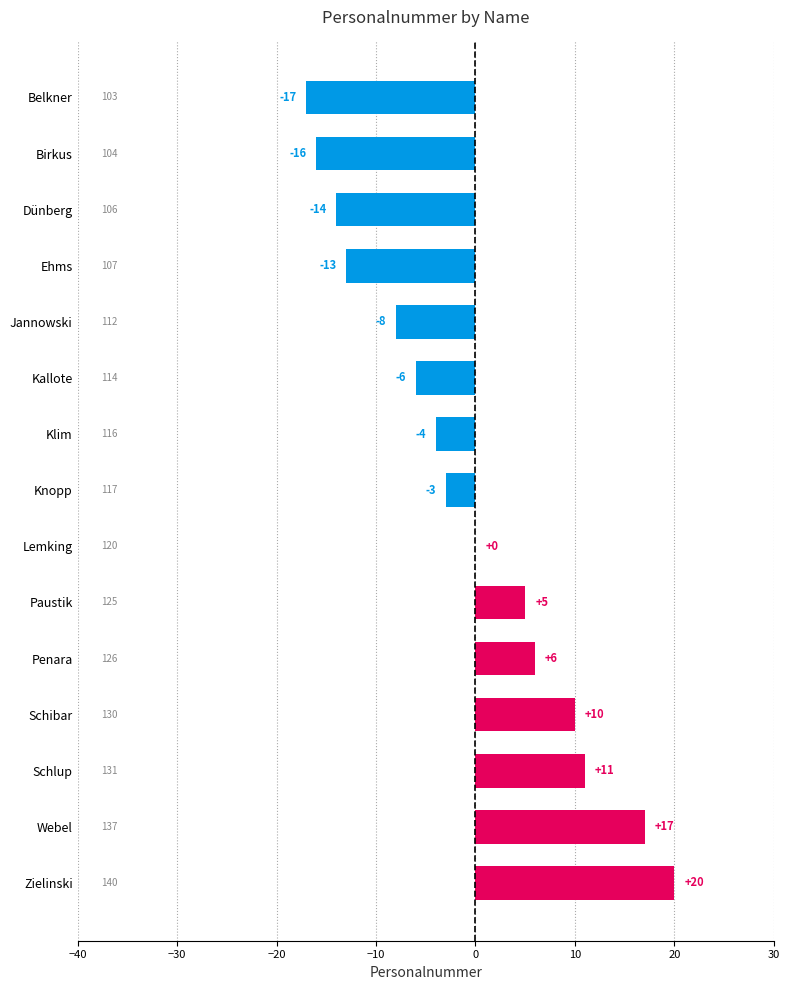

The value at Lemking is 0. True or false?

True